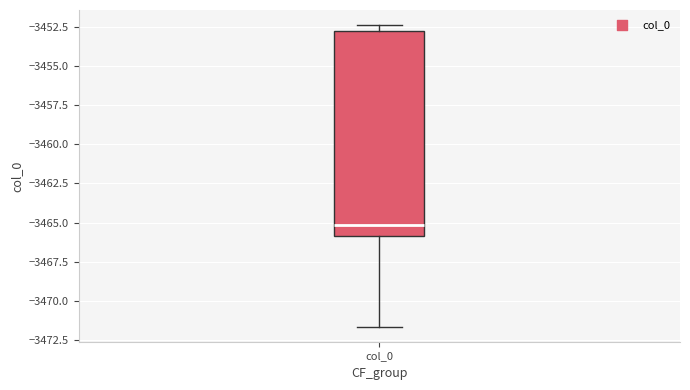

Transcribe this box plot: give where the median line is, the range the box spans, and where the two whiskers end, as read against the y-axis. The values are not printed on the chart, so give them approximately, as read against the axis.

median -3465.0, box -3466.0 to -3452.5, whiskers -3471.5 to -3452.5 (just above the box's upper edge)